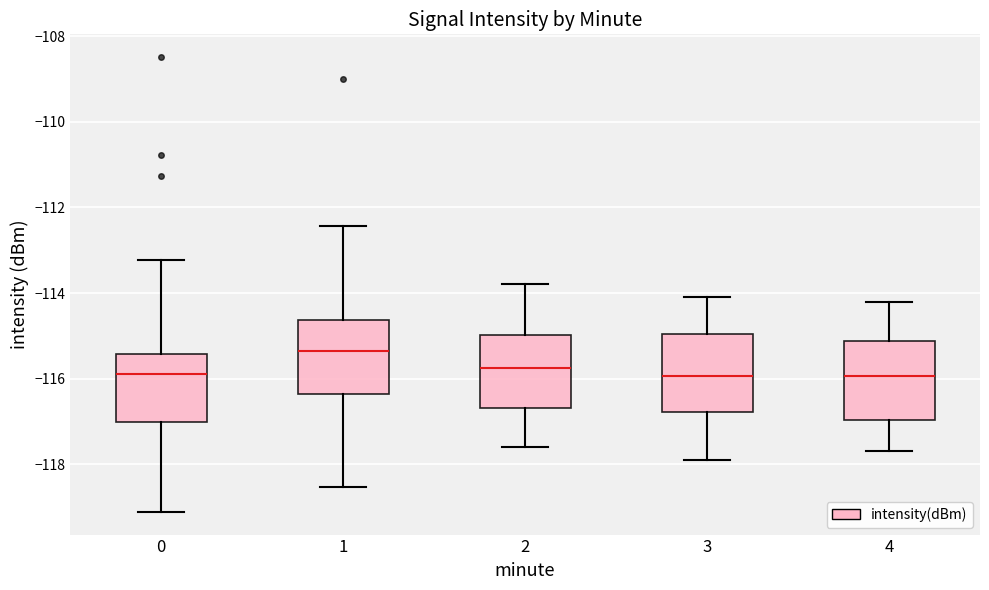

Reading left to right, transcribe this box plot: for each box, give where its median line is, the range the box spans, and where its two whiskers end, as read against the y-axis. The values are not printed on the chart, so give them approximately, as read against the axis.

0: median -115.8, box -117.0 to -115.4, whiskers -119.2 to -113.2
1: median -115.4, box -116.4 to -114.6, whiskers -118.6 to -112.4
2: median -115.8, box -116.6 to -115.0, whiskers -117.6 to -113.8
3: median -116.0, box -116.8 to -115.0, whiskers -117.8 to -114.0
4: median -116.0, box -117.0 to -115.2, whiskers -117.6 to -114.2